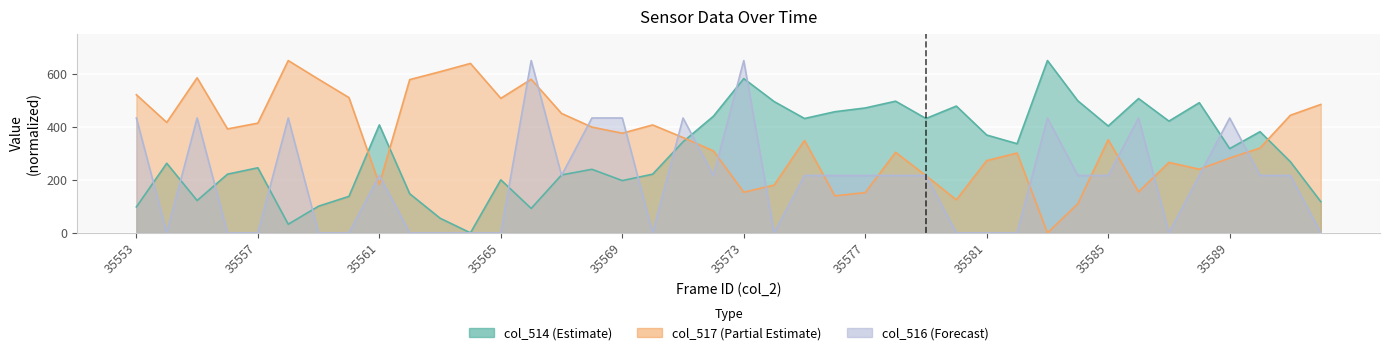

List the series in order of their overall mean, lowest first.

col_516, col_514, col_517